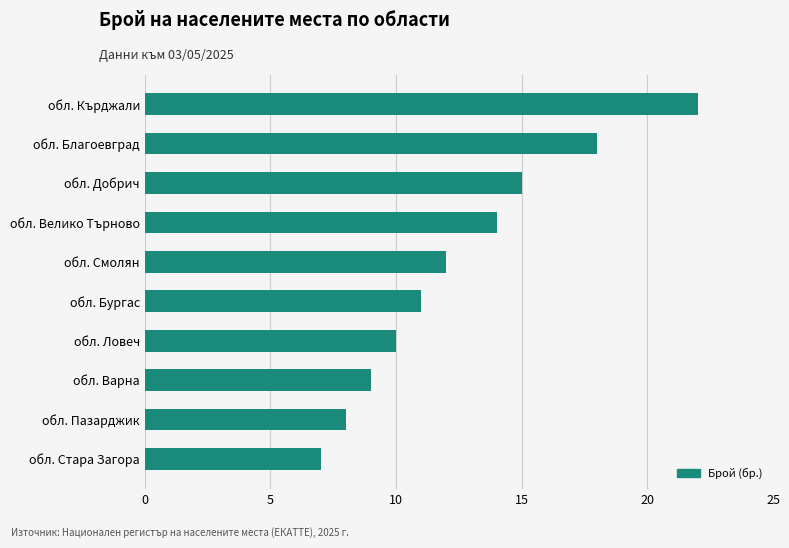

The chart shows a value of 3 at обл. Бургас. True or false?

False